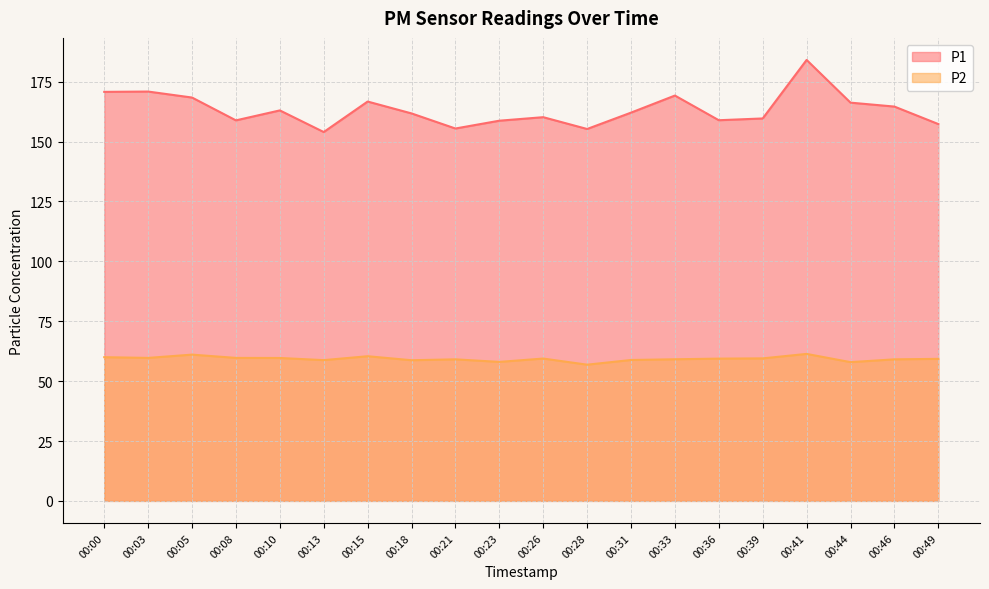

What is the minimum value shown in the chart?

56.9